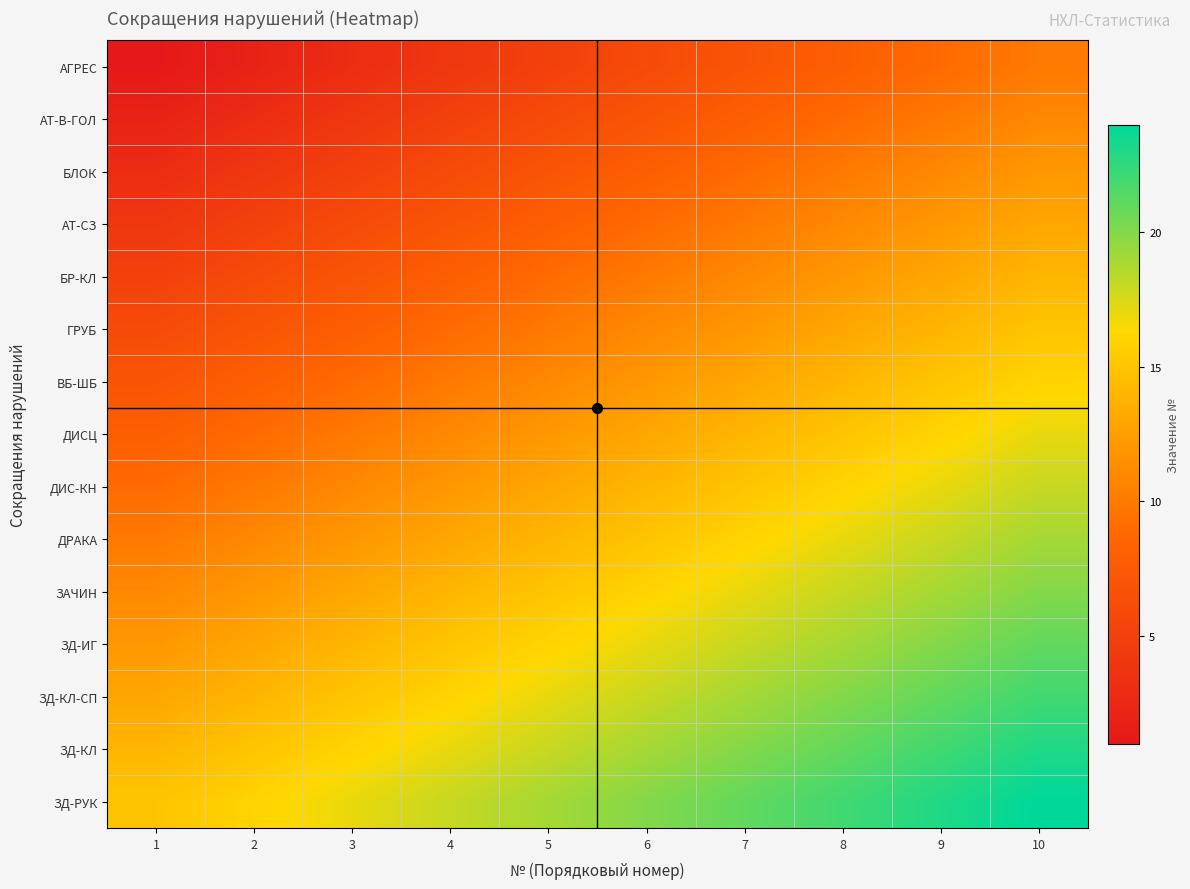

How many series are shown in this chart?

15